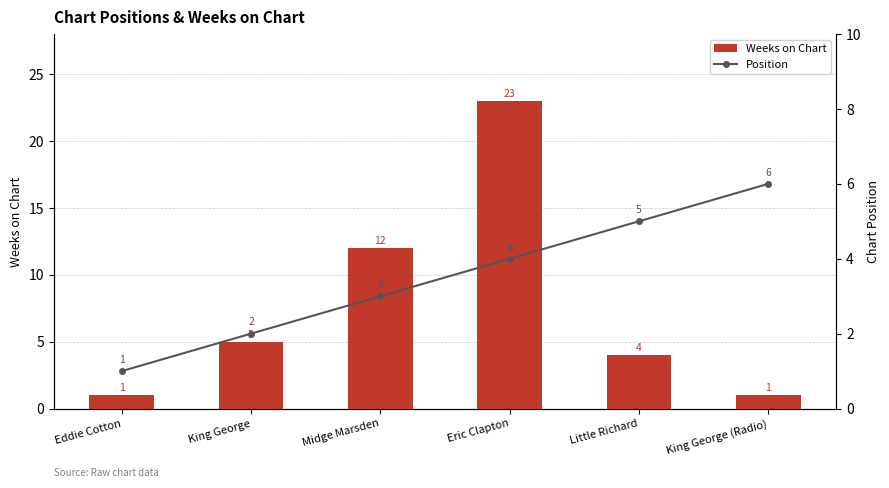

Which series has the largest range (max minus min)?

Weeks on Chart